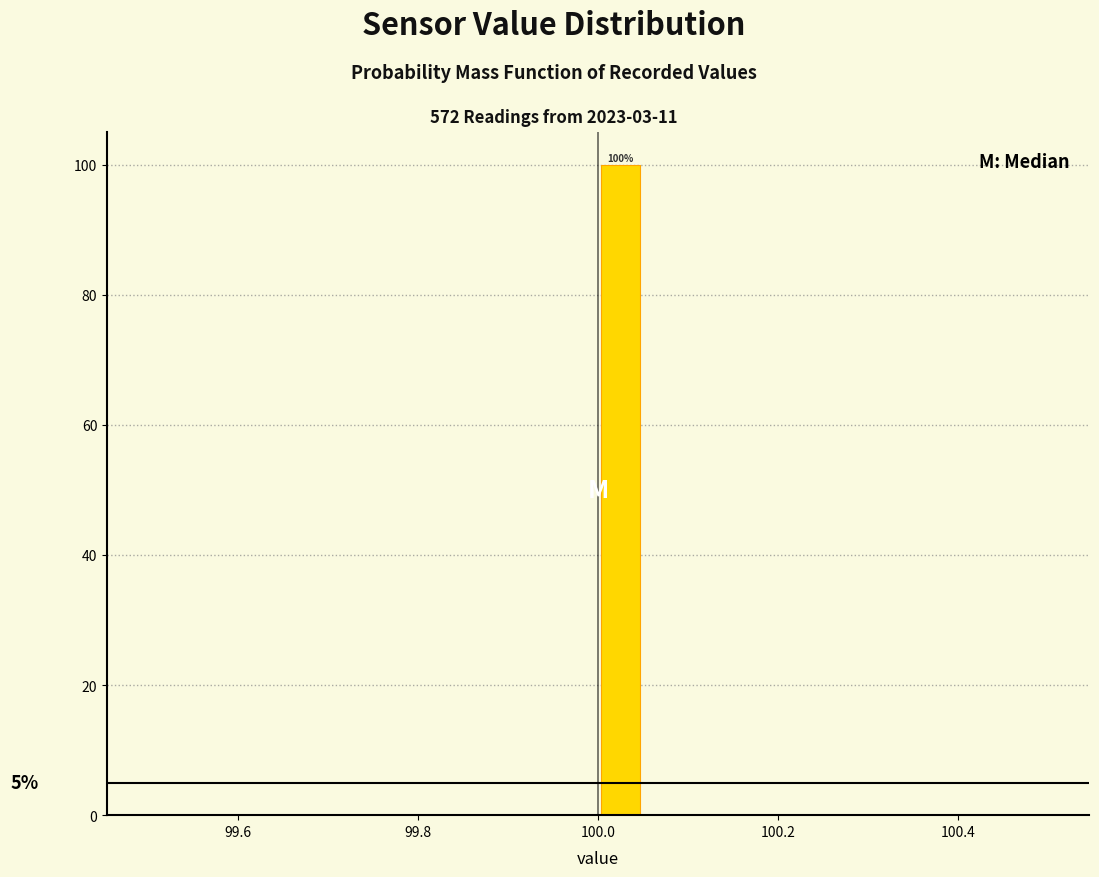

Read against the x-axis, roughly where is the centre of the tallest bar?

100.02